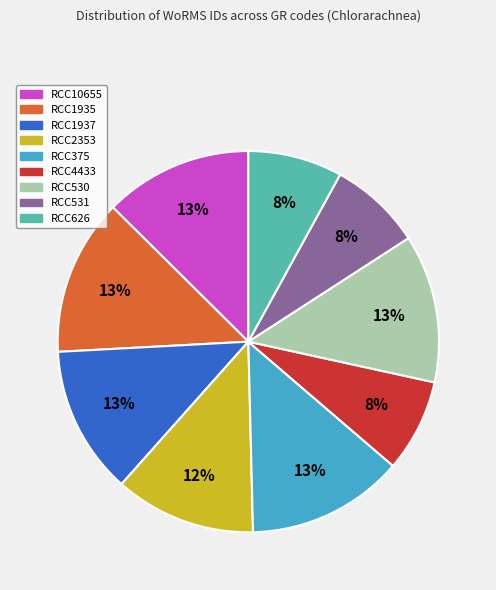

Combined, do RCC626 and RCC531 account for over 50%?

No